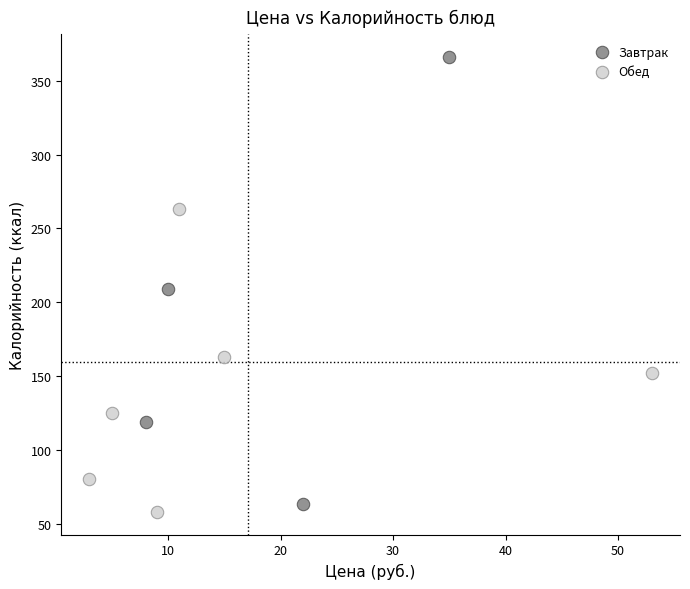

Which series has the largest Y range (max minus min)?

Завтрак